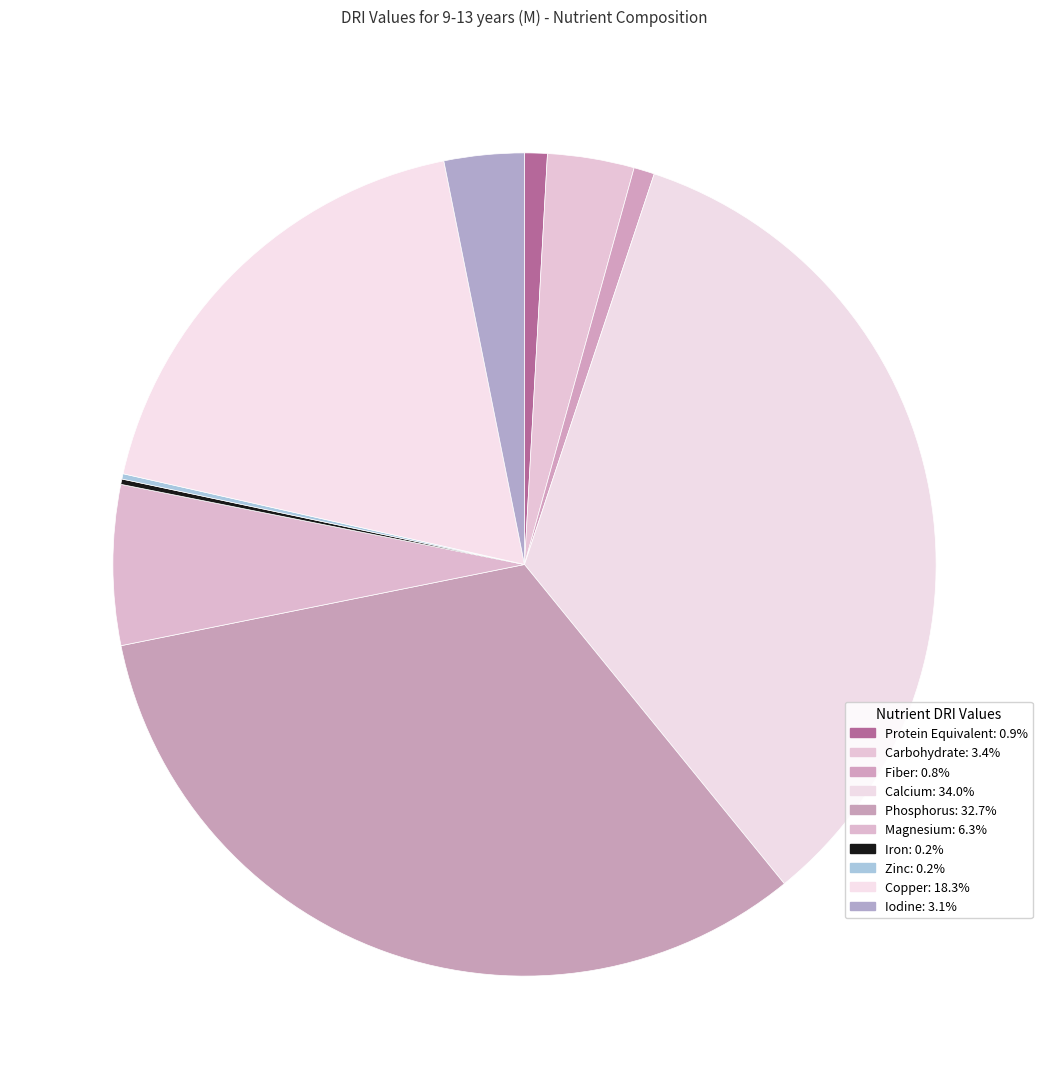

How many slices are in this pie chart?

10